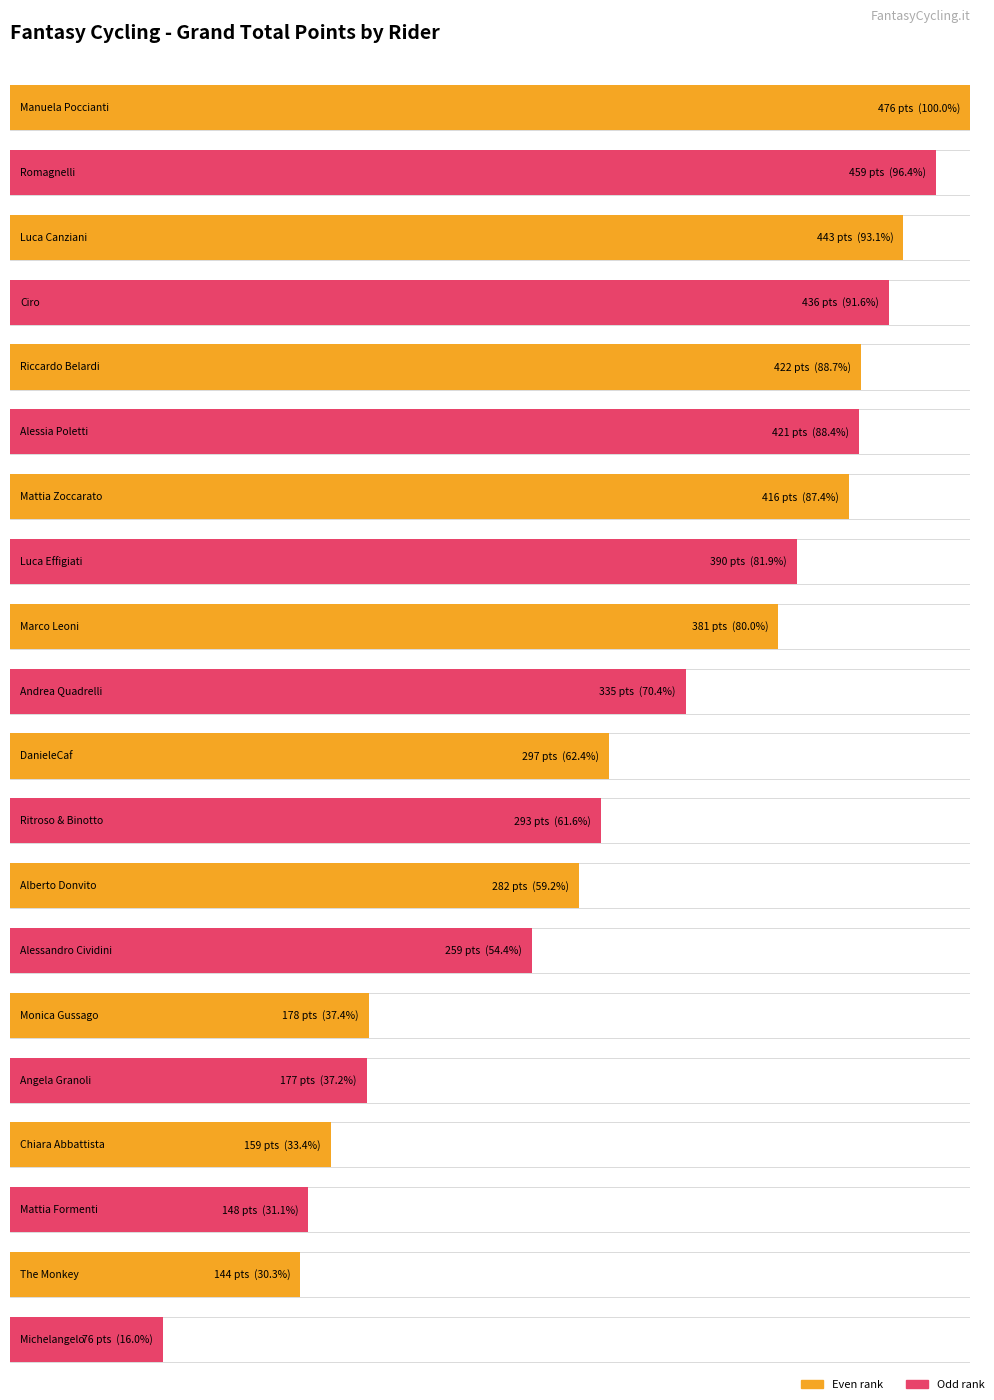

What position from the right is Riccardo Belardi?

16